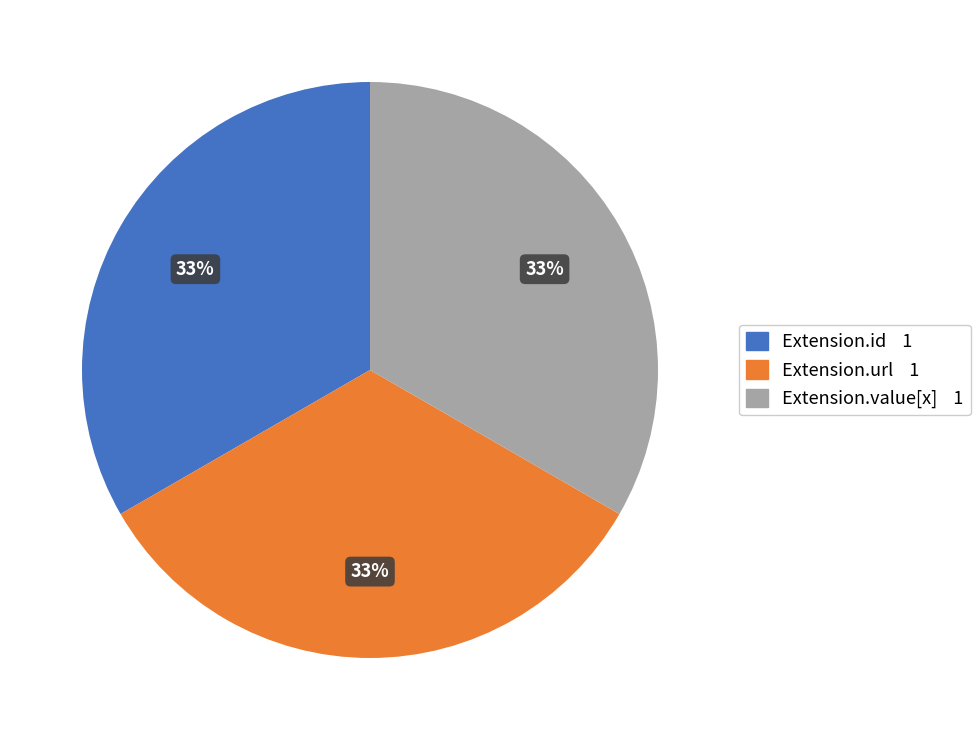

To the nearest percent, what is the average slice percentage?

33%